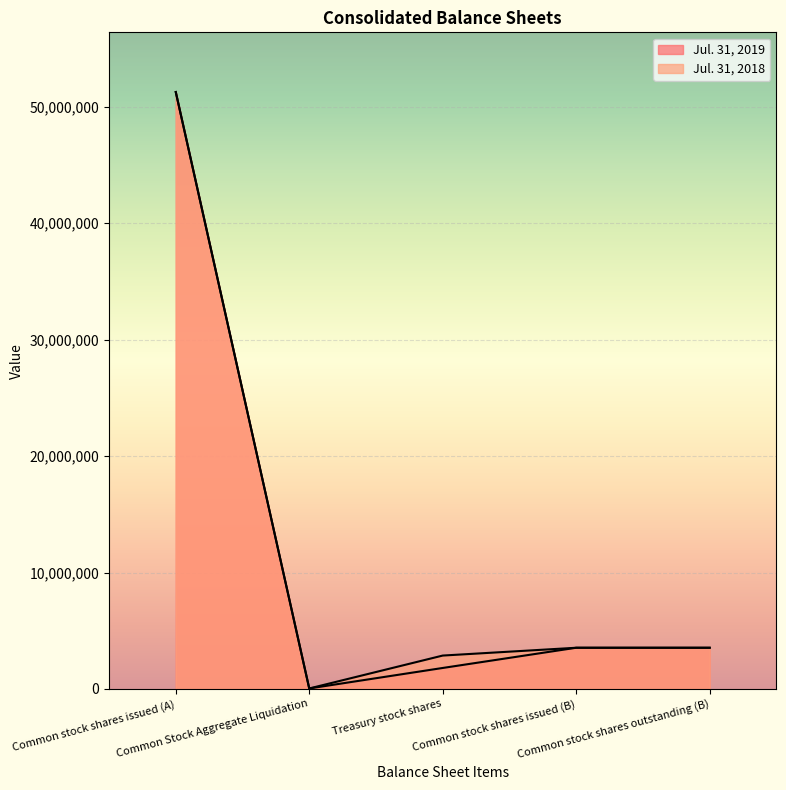

Reading right to left, list all the values displayed in this chart.

Jul. 31, 2019: Common stock shares outstanding (B)=3538628	Common stock shares issued (B)=3538628	Treasury stock shares=1802646	Common Stock Aggregate Liquidation=42803	Common stock shares issued (A)=51261487
Jul. 31, 2018: Common stock shares outstanding (B)=3538628	Common stock shares issued (B)=3538628	Treasury stock shares=2867870	Common Stock Aggregate Liquidation=42803	Common stock shares issued (A)=51261487